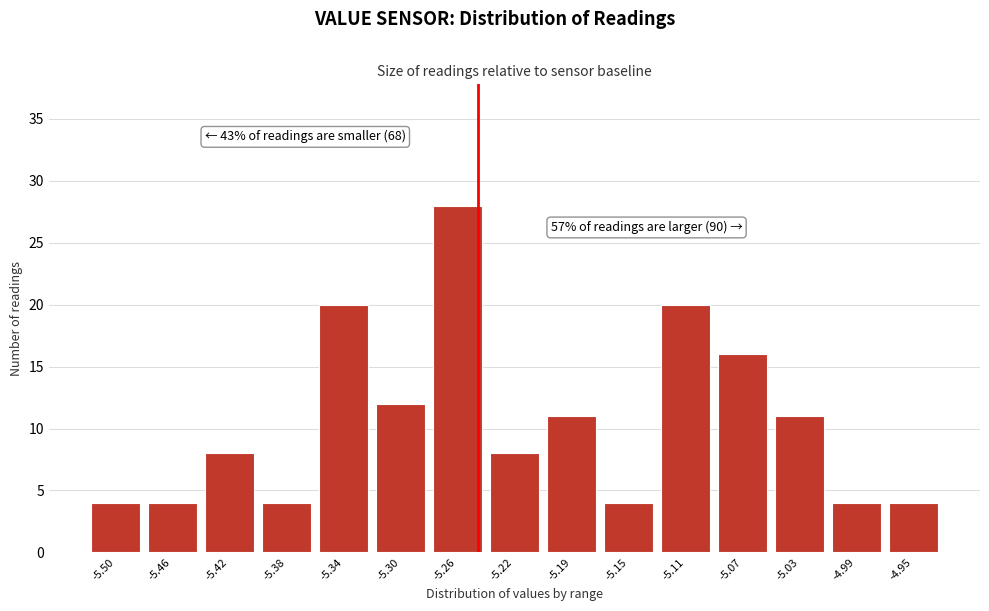

Over which range of the x-axis is the bar tallest?

-5.285 to -5.245